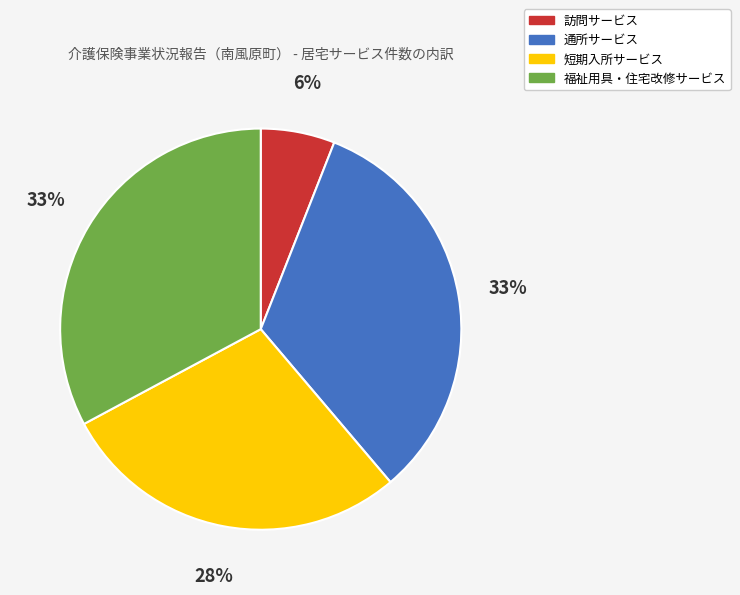

Which slice is the smallest?

訪問サービス